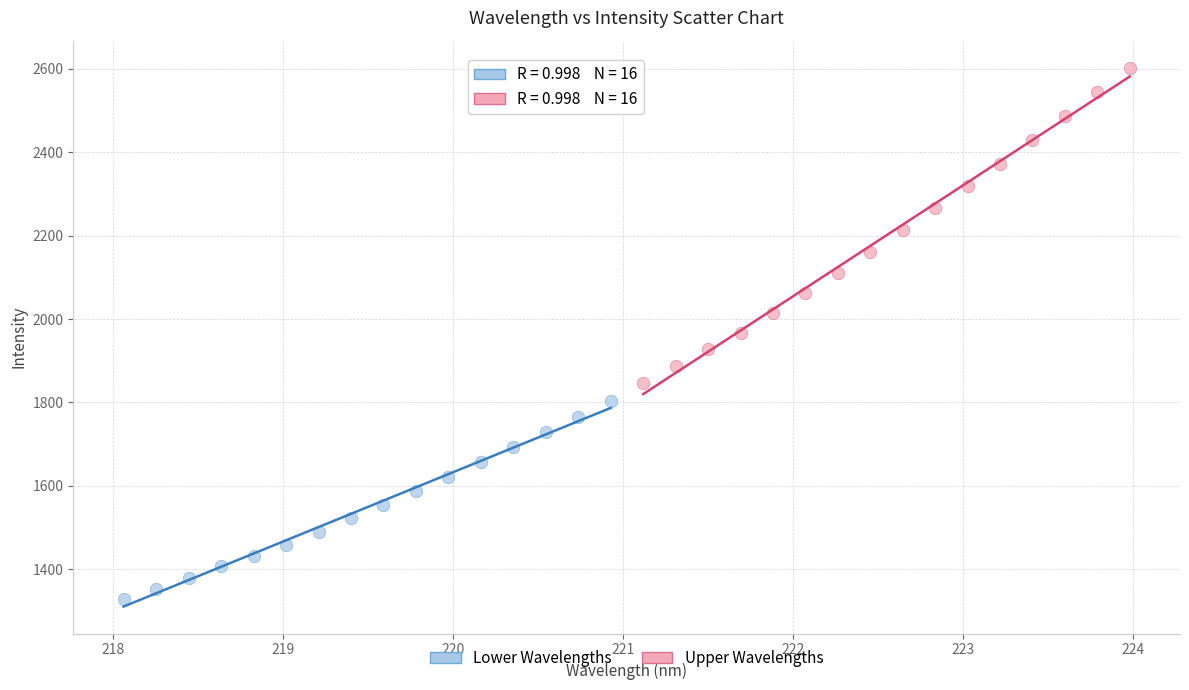

What are all the series names shown in the legend?

Lower Wavelengths, Upper Wavelengths